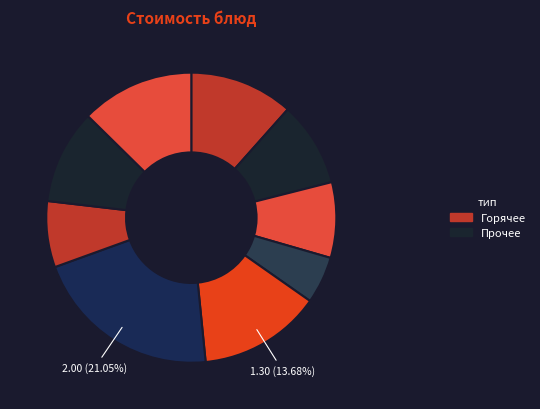

Rank the categories by value from lowest to highest.

Салат морковный, макароны отварные, Бутерброд с сыром, какао с молоком, хлеб ржаной, каша геркулесовая с маслом, компот из изюма, Рассольник, курица тушенная